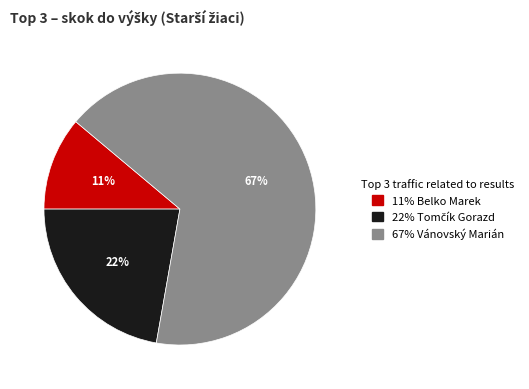

Is there any slice that represents more than half of the pie?

Yes